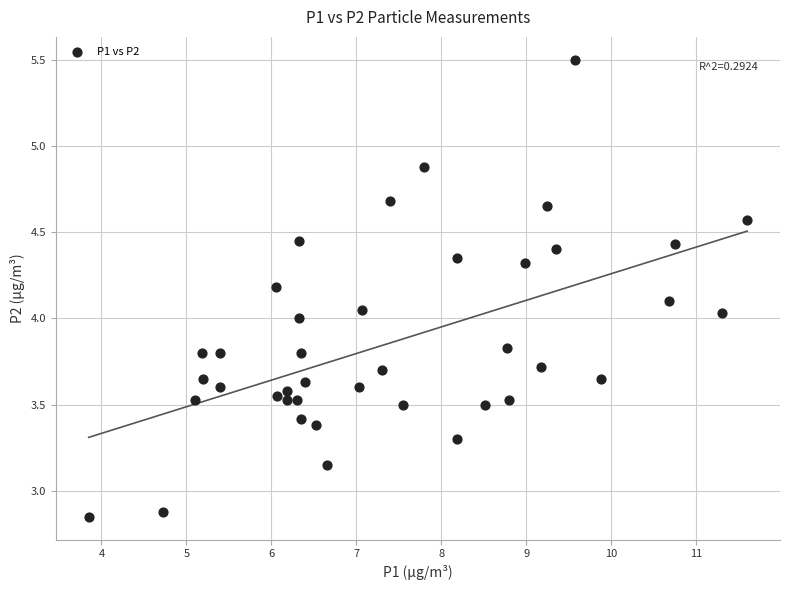

What is the range of X values (max minus min)?

7.8